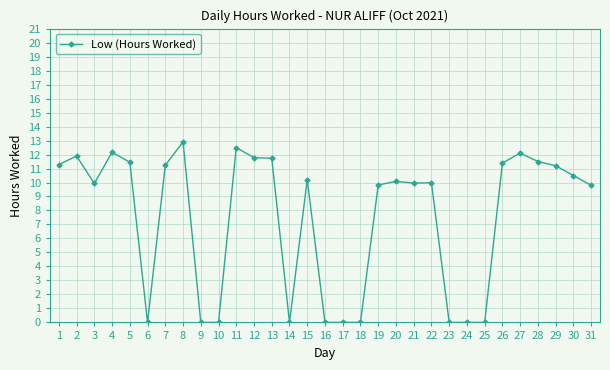

What is the difference between the second highest and second lowest values?

12.5